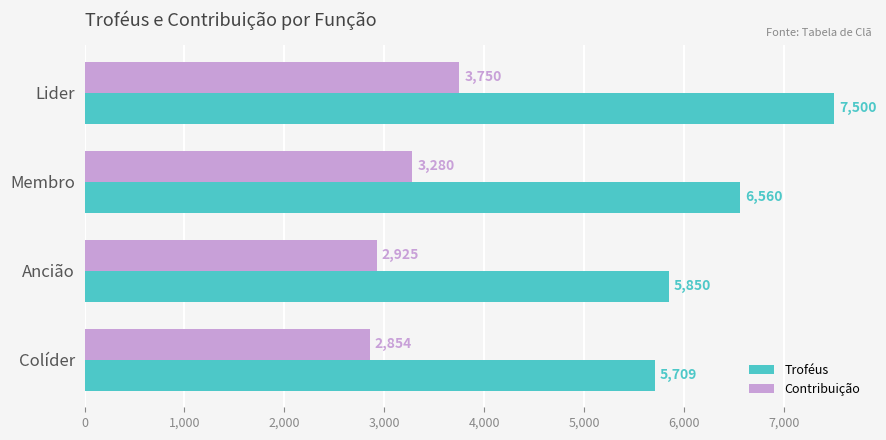

What is the sum of all Troféus values?

25619